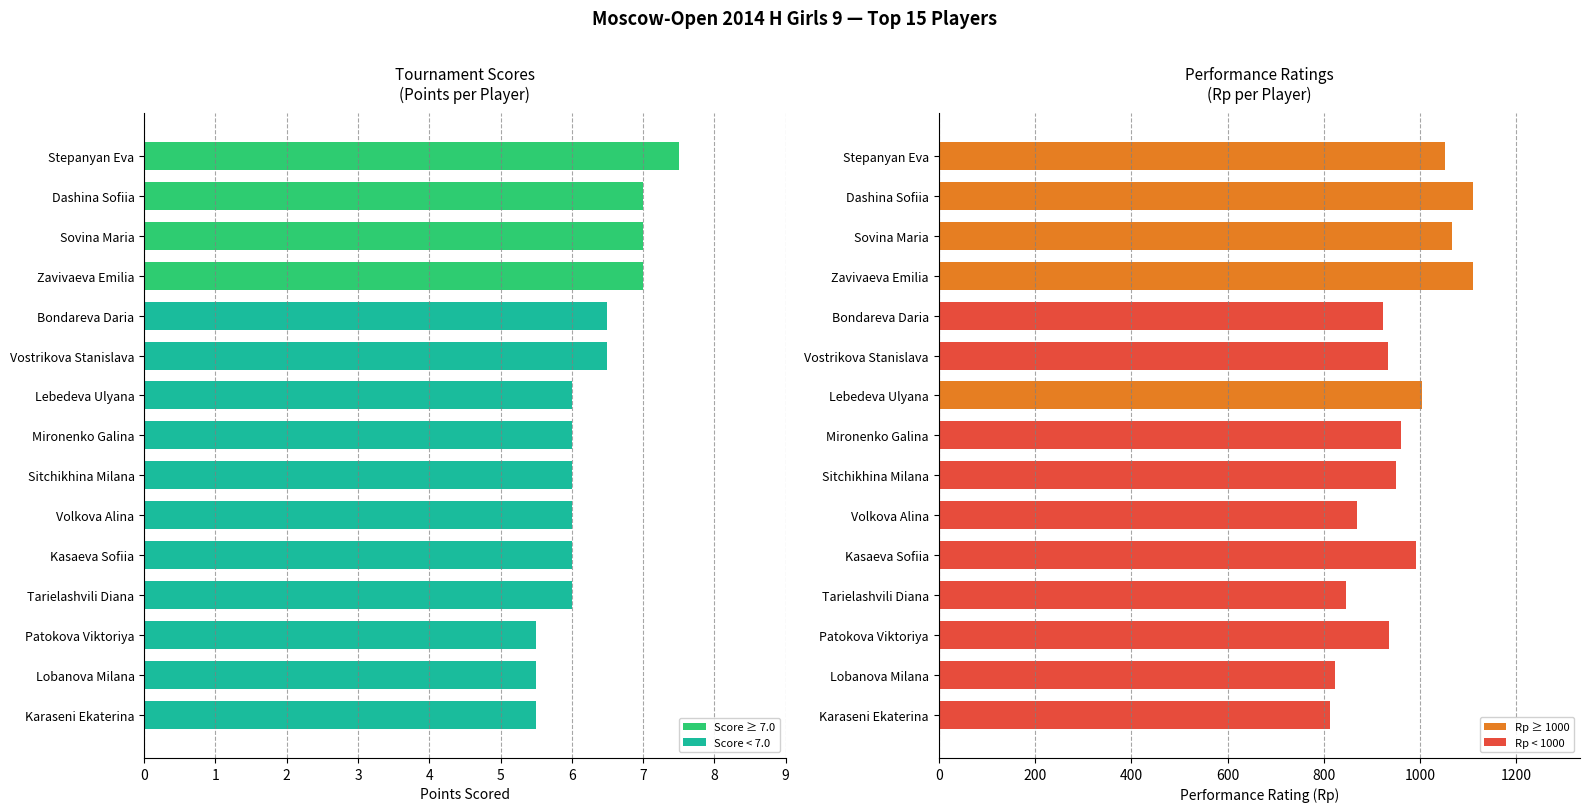

What is the sum of all Points (col_7) values?

94.0